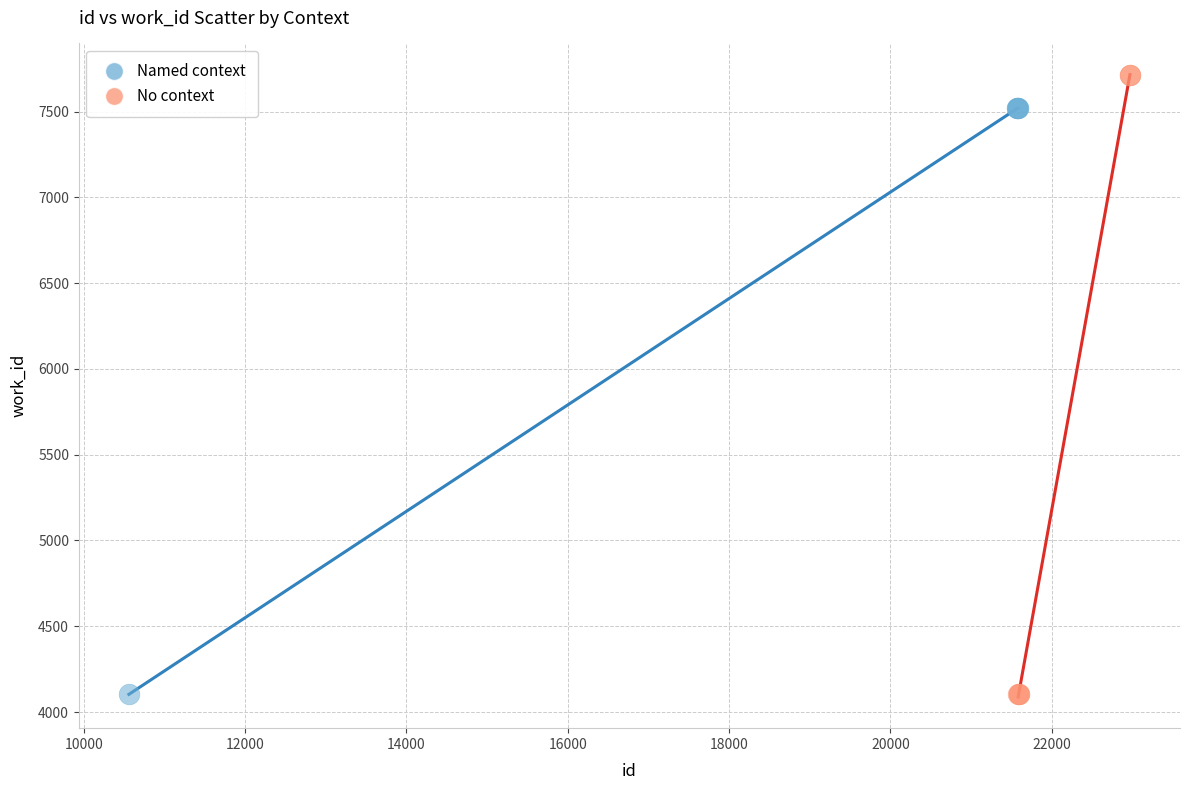

Which series has the largest Y range (max minus min)?

No context